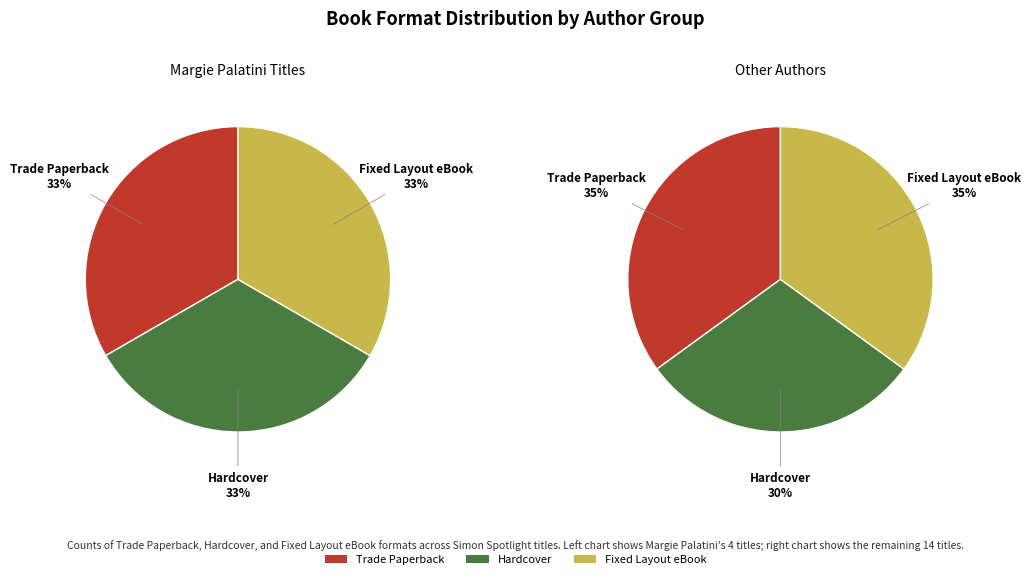

To the nearest percent, what is the combined percentage of Hardcover and Fixed Layout eBook?

65%